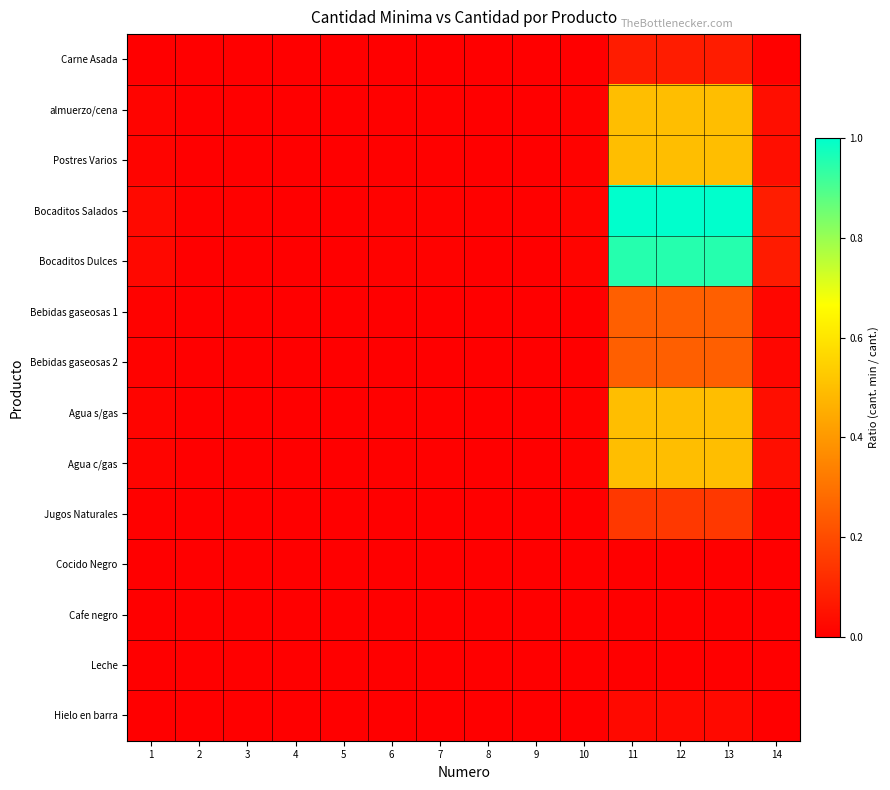

Which has a higher value, 3 or 6?

6